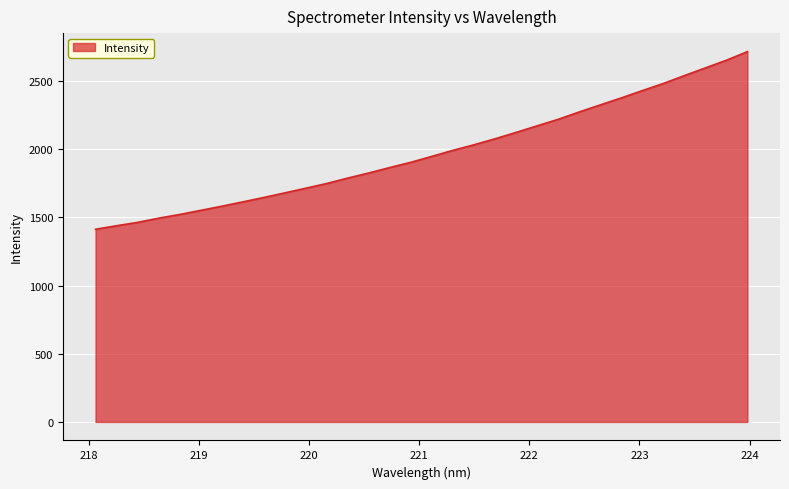

What is the difference between the maximum and minimum values?

1303.0